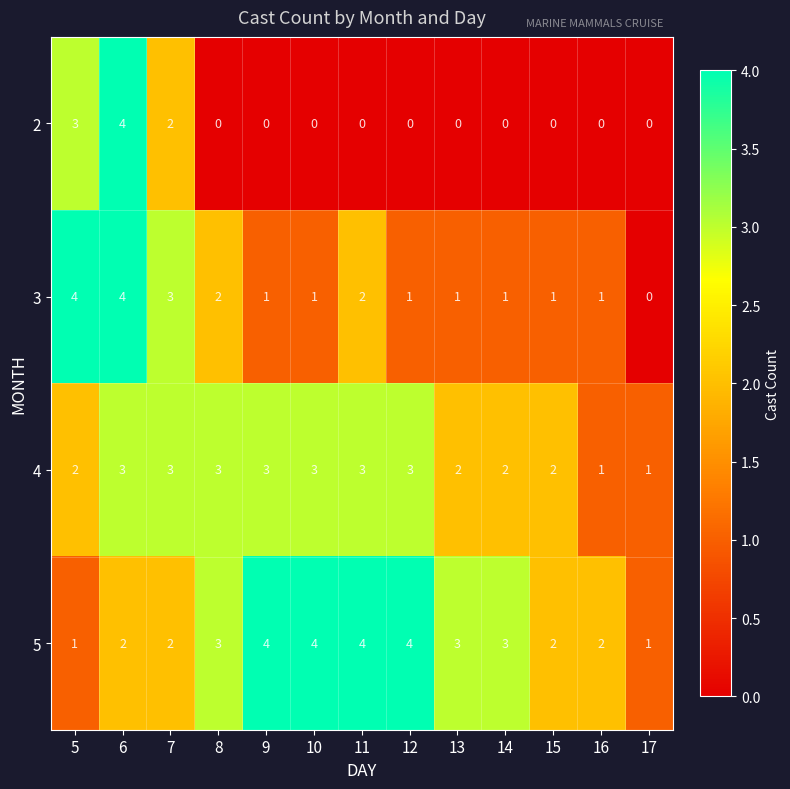

Where is 2 nearest to the value 2?

7